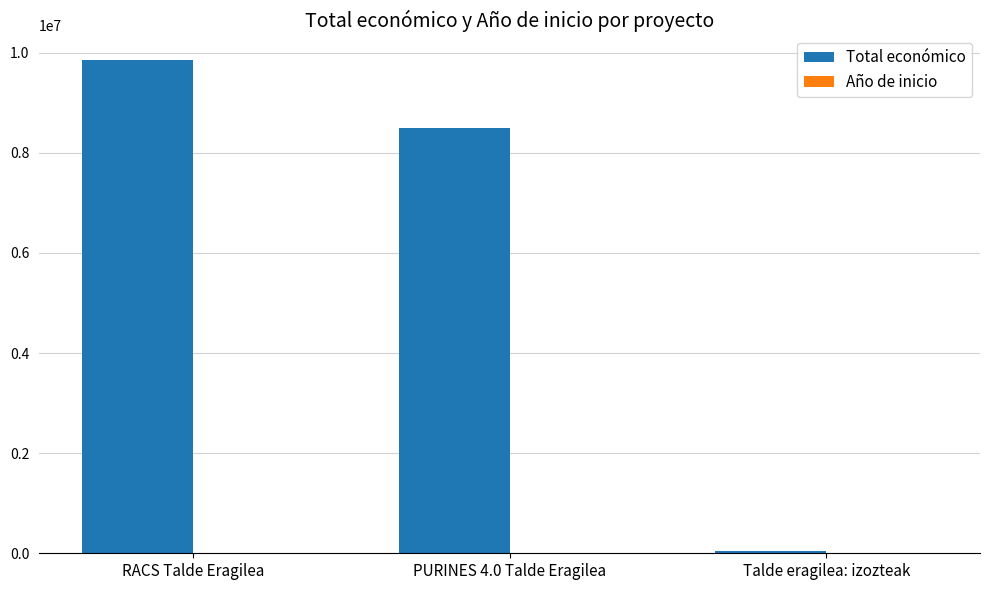

At which category is the sum across all series the highest?

RACS Talde Eragilea